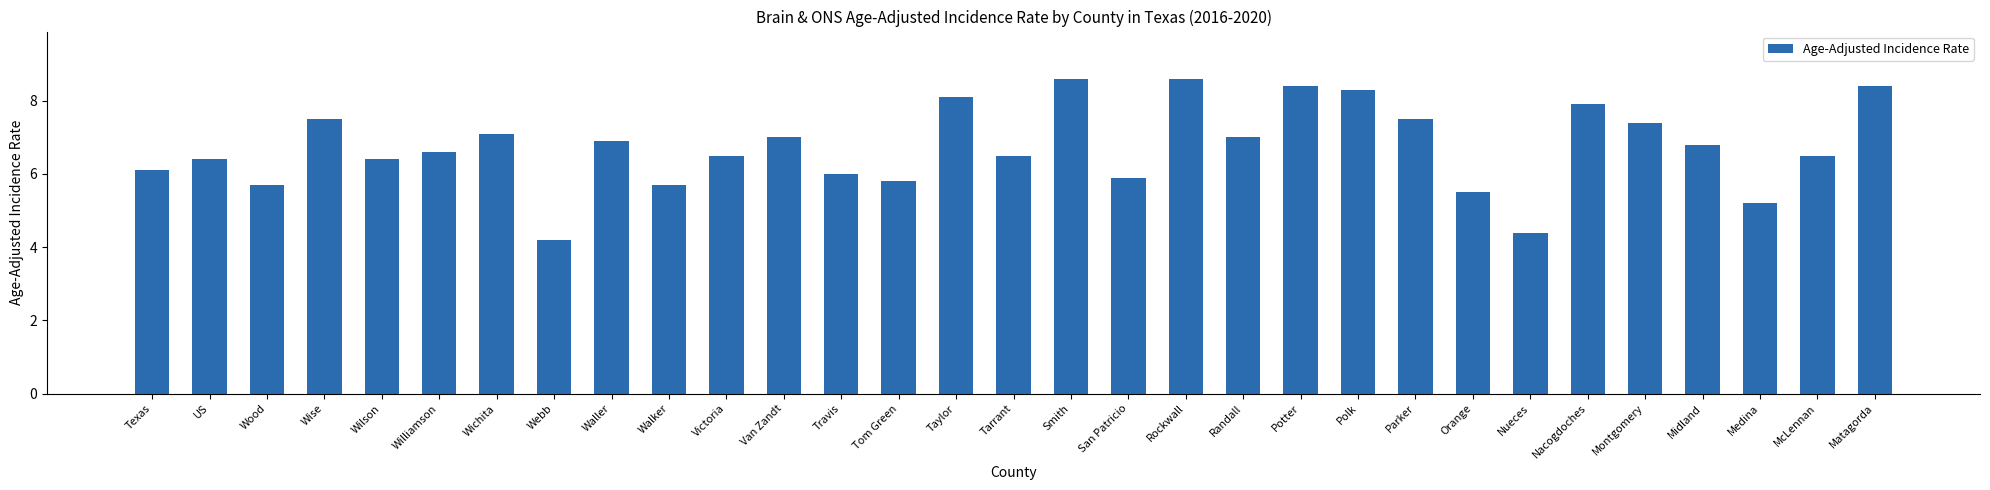

How many series are shown in this chart?

1